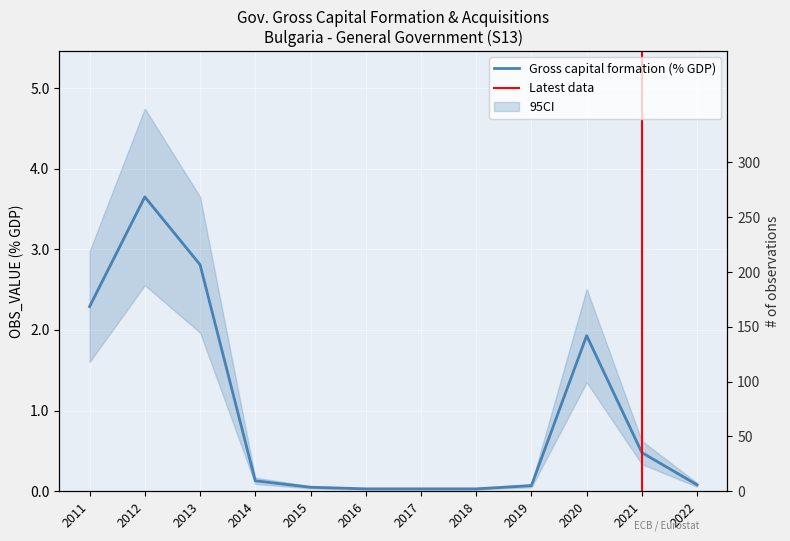

What is the change in value from 2011 to 2019?

-2.2